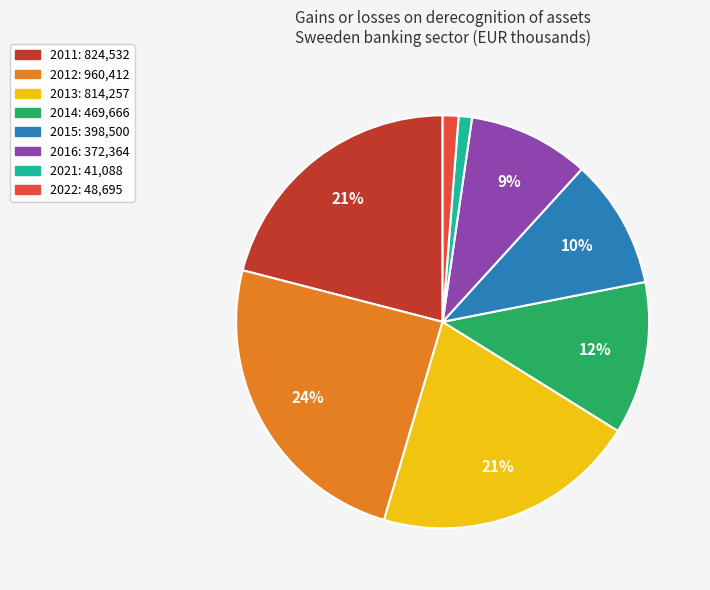

Count the number of slices in the pie.

8